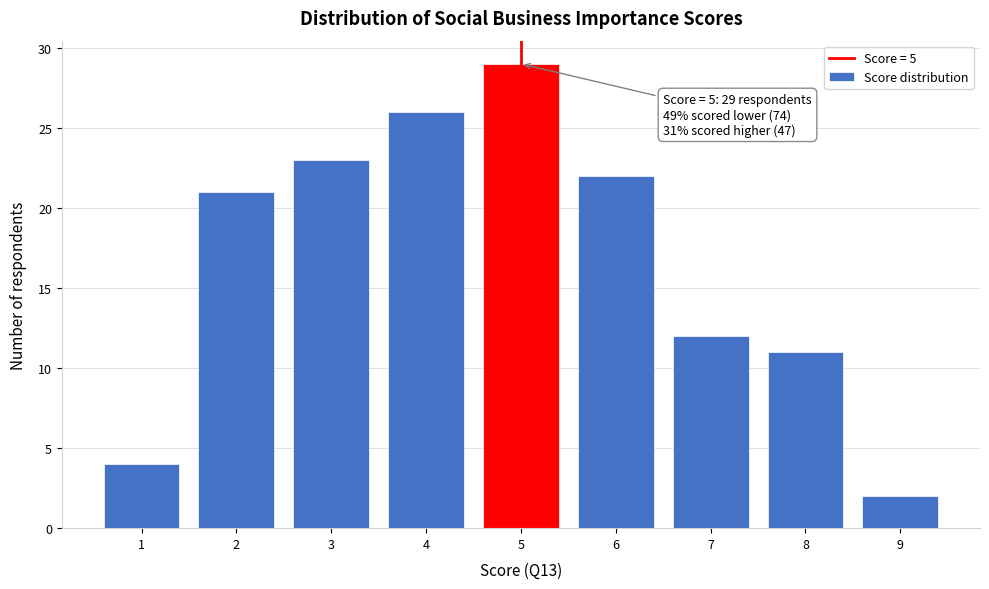

Over which range of the x-axis is the bar tallest?

4.5 to 5.5